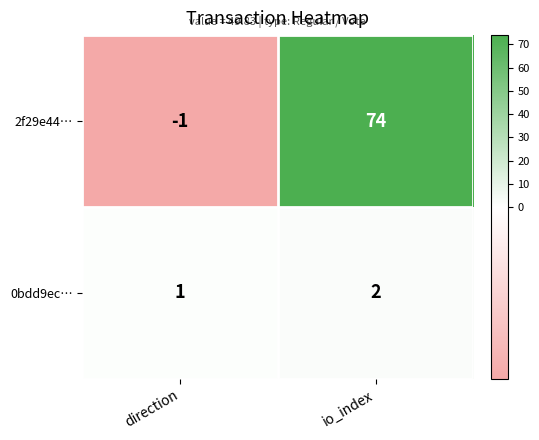

Rank the series at io_index from lowest to highest value.

0bdd9ec…, 2f29e44…